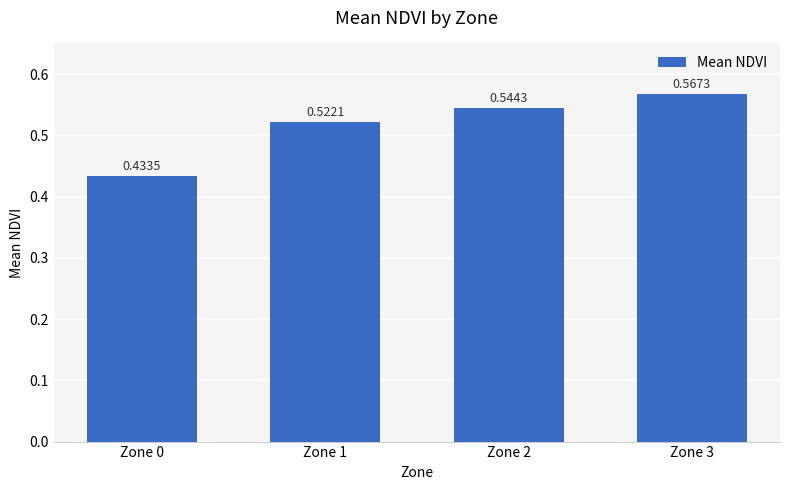

At which category does the chart reach its minimum across all series?

Zone 0